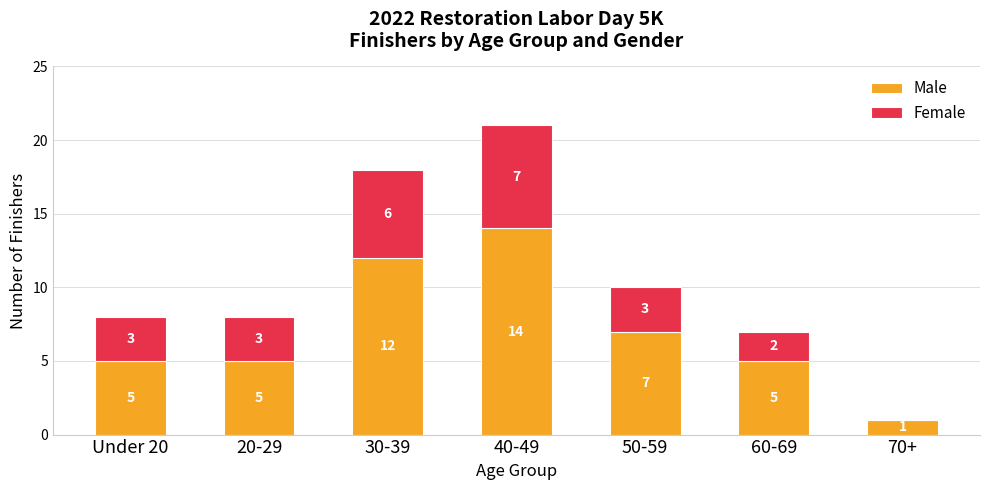

What is the total value across all series at 30-39?

18